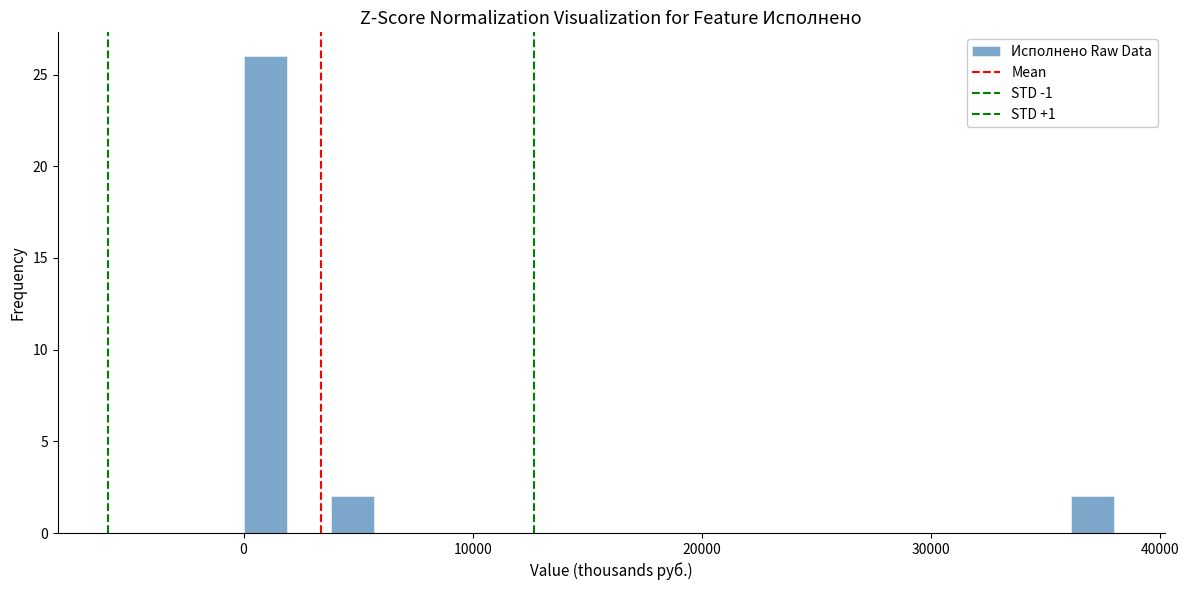

Around what value on the x-axis is the tallest bar? Give the approximate position of its centre, as read against the axis.

1000